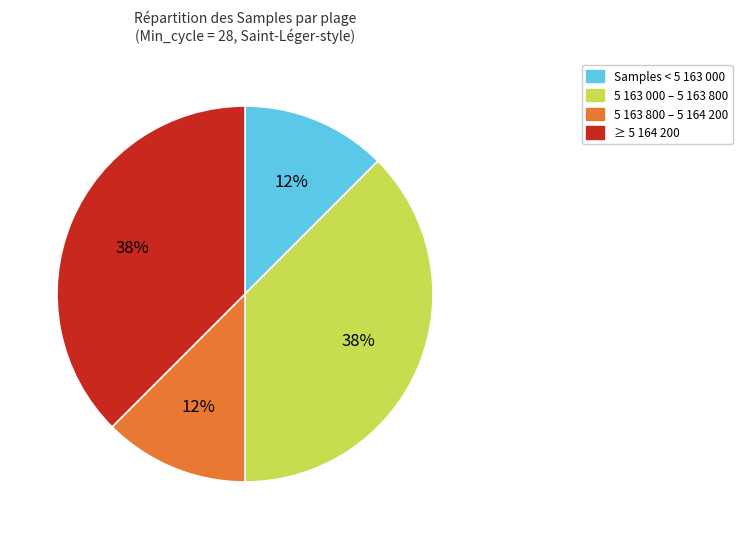

To the nearest percent, what is the average slice percentage?

25%